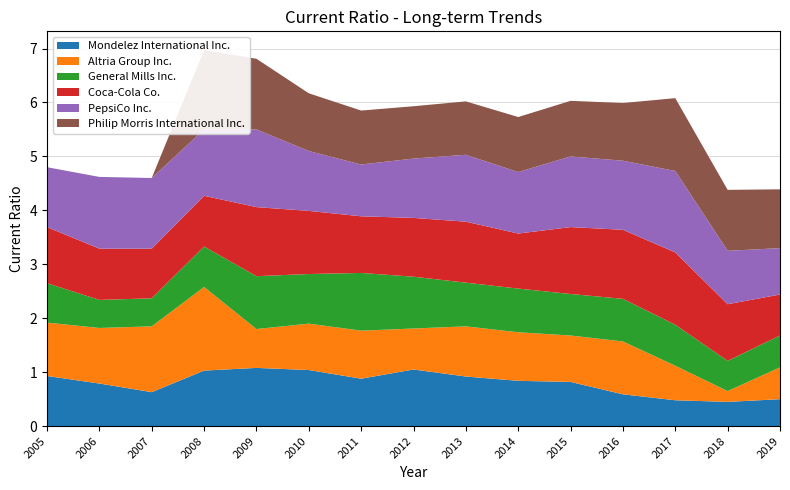

Reading left to right, extract all data points from this chart.

Mondelez International Inc.: 0.9	0.8	0.6	1.0	1.1	1.0	0.9	1.1	0.9	0.8	0.8	0.6	0.5	0.5	0.5
Altria Group Inc.: 1.0	1.0	1.2	1.6	0.7	0.9	0.9	0.8	0.9	0.9	0.9	1.0	0.6	0.2	0.6
General Mills Inc.: 0.7	0.5	0.5	0.8	1.0	0.9	1.1	1.0	0.8	0.8	0.8	0.8	0.8	0.6	0.6
Coca-Cola Co.: 1.0	0.9	0.9	0.9	1.3	1.2	1.1	1.1	1.1	1.0	1.2	1.3	1.3	1.1	0.8
PepsiCo Inc.: 1.1	1.3	1.3	1.2	1.4	1.1	1.0	1.1	1.2	1.1	1.3	1.3	1.5	1.0	0.9
Philip Morris International Inc.: 0.0	0.0	0.0	1.5	1.3	1.1	1.0	1.0	1.0	1.0	1.0	1.1	1.4	1.1	1.1